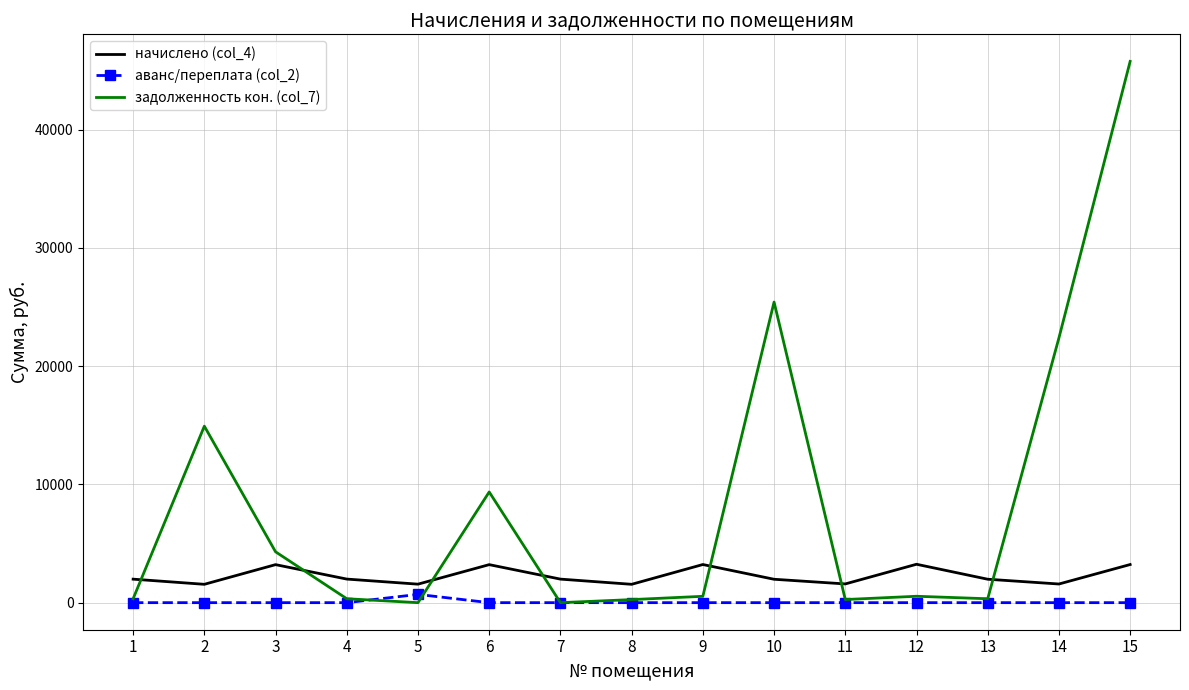

What is the maximum value for задолженность кон. (col_7)?

45769.4